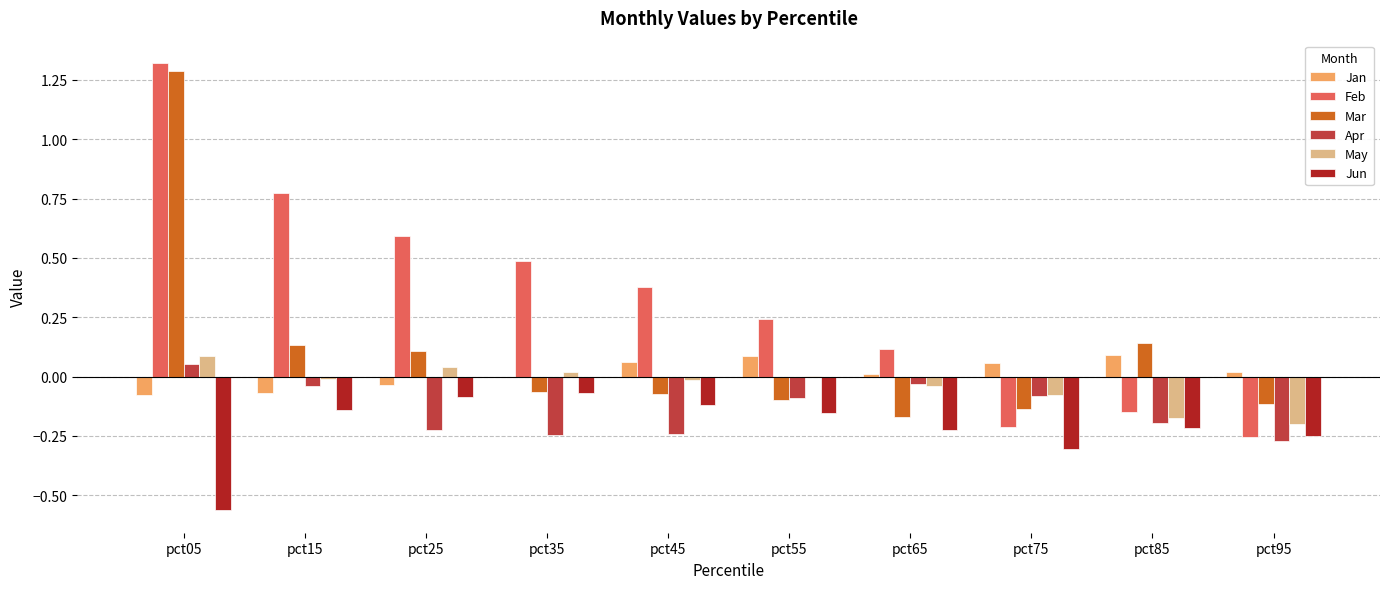

True or false: Jun has a value of -0.0 at pct45.

False